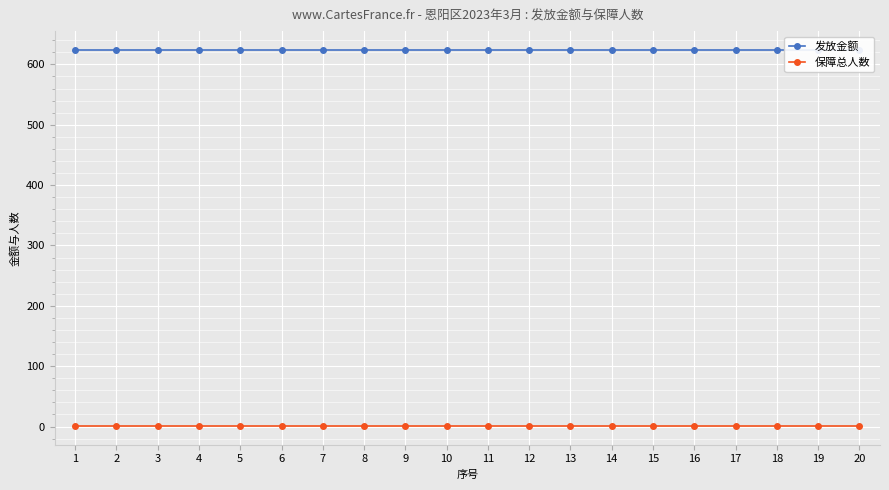

The value of 保障总人数 at 14 is 0. True or false?

False